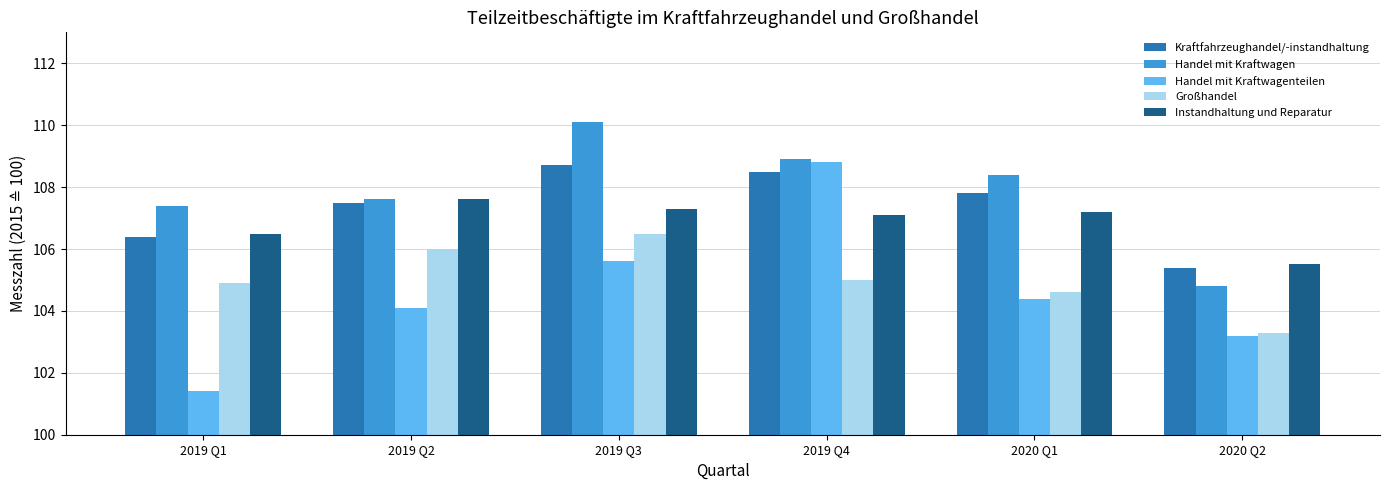

Which category has the highest value across all series?

2019 Q3